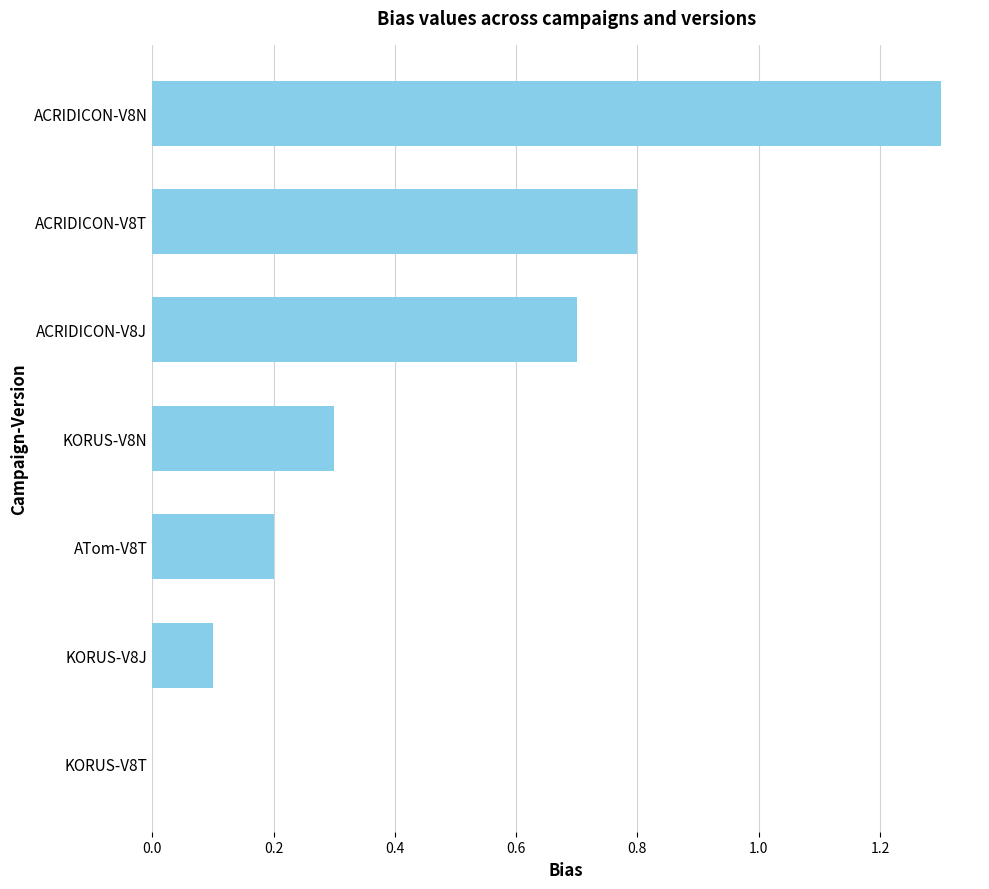

What is the greatest value displayed?

1.3